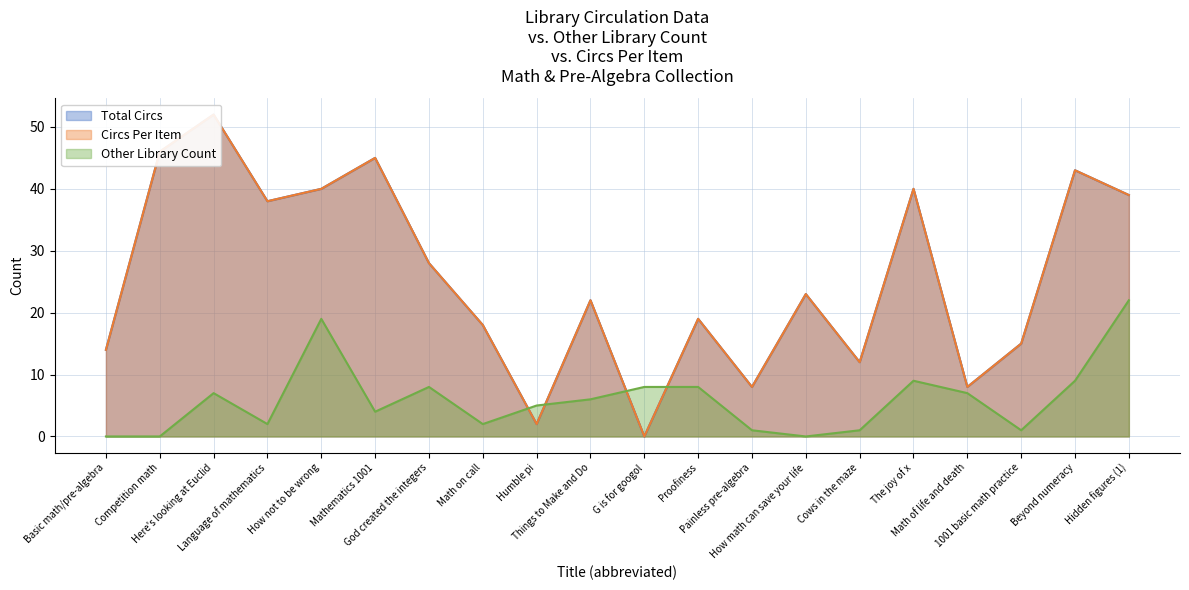

What is the average value of the Total Circs series?

26